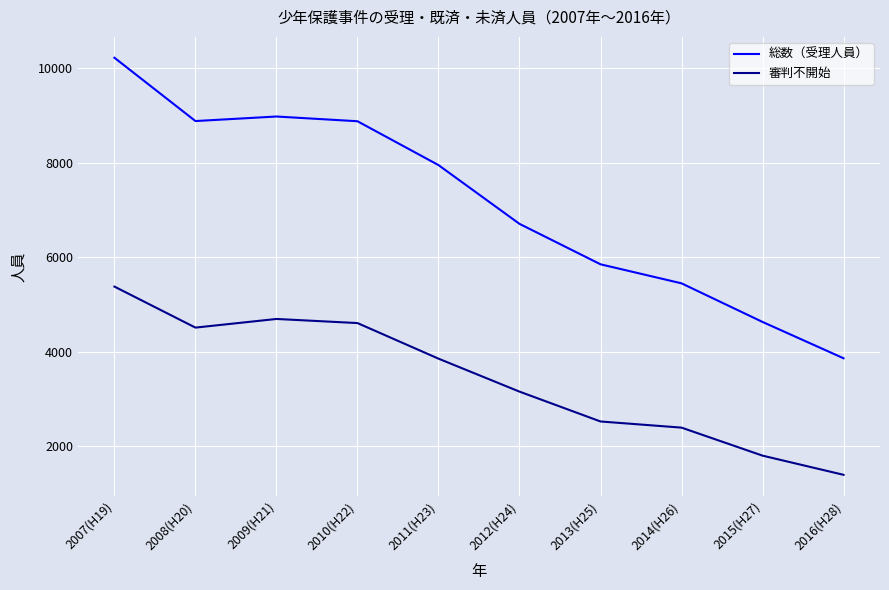

Which series has the widest spread of values?

総数（受理人員）